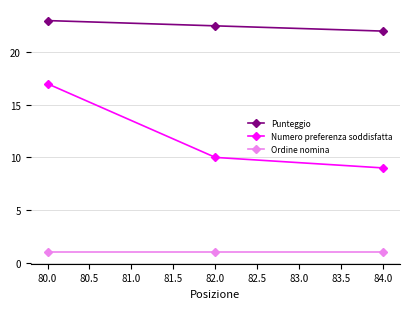

Is it true that Numero preferenza soddisfatta equals 2.5 at 84.0?

False